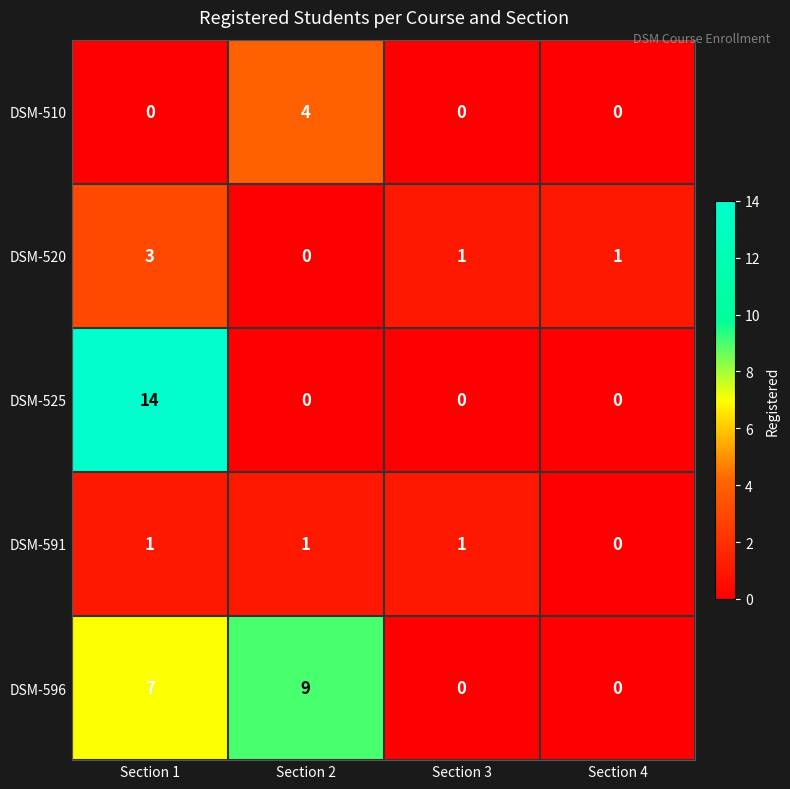

The DSM-596 series shows -6 at Section 3. True or false?

False